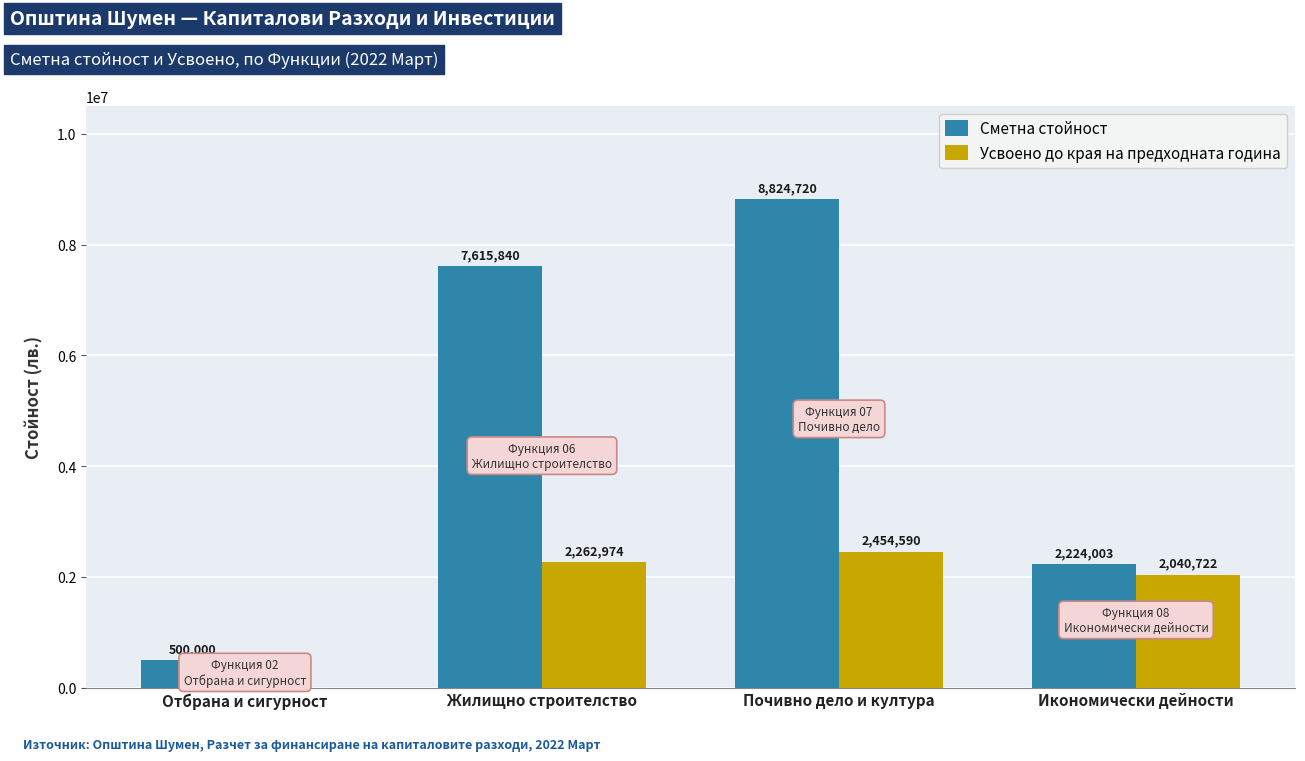

What is the greatest value displayed?

8824720